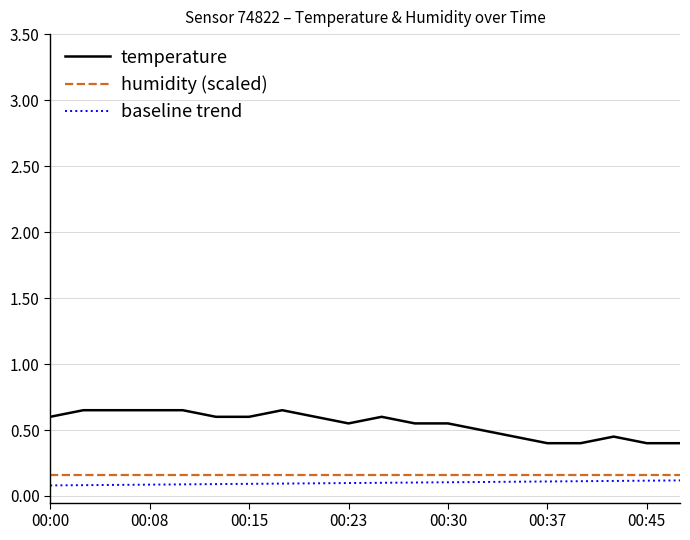

Which series has the largest range (max minus min)?

temperature